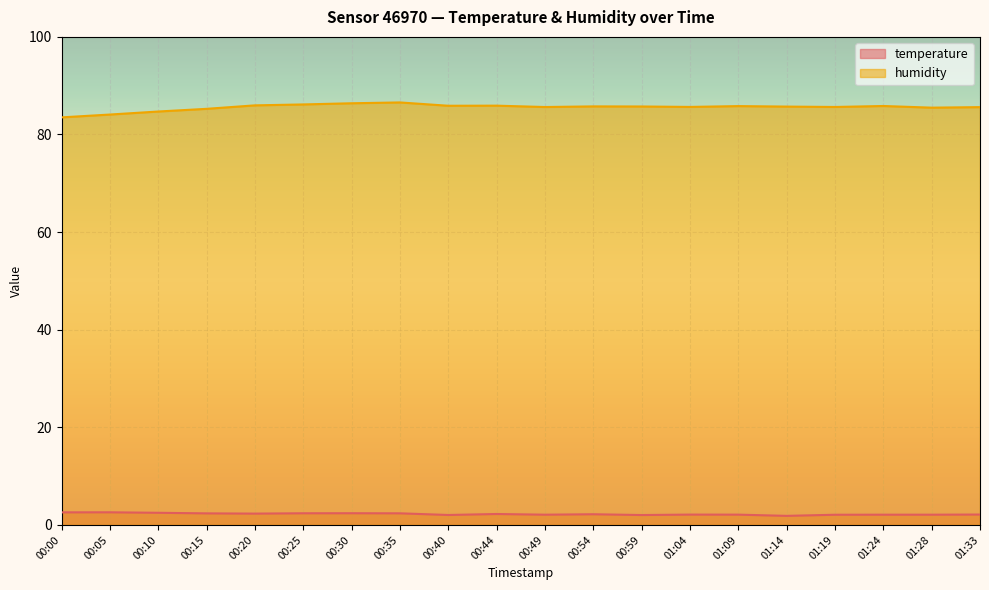

Where is humidity nearest to the value 85?

00:15